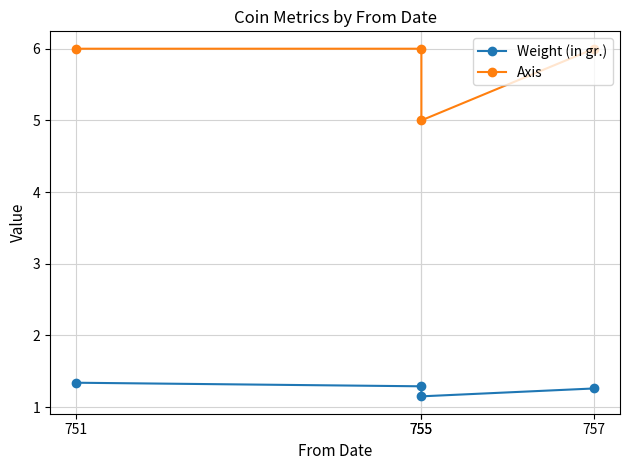

True or false: Weight (in gr.) and Axis cross at least once.

False